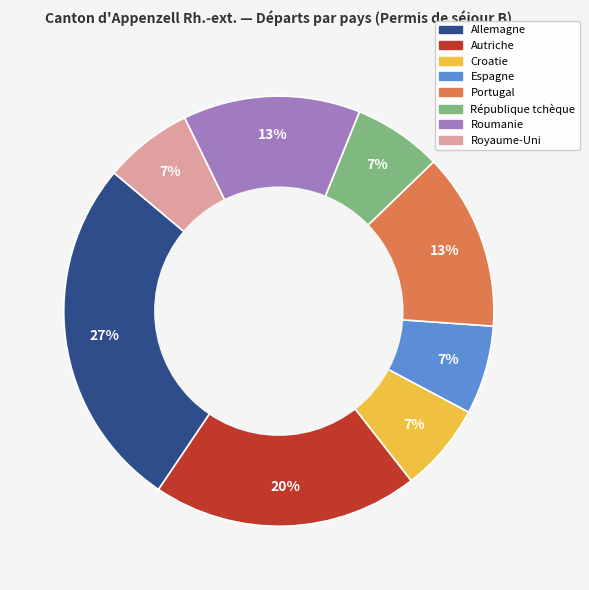

To the nearest percent, what is the average slice percentage?

12%